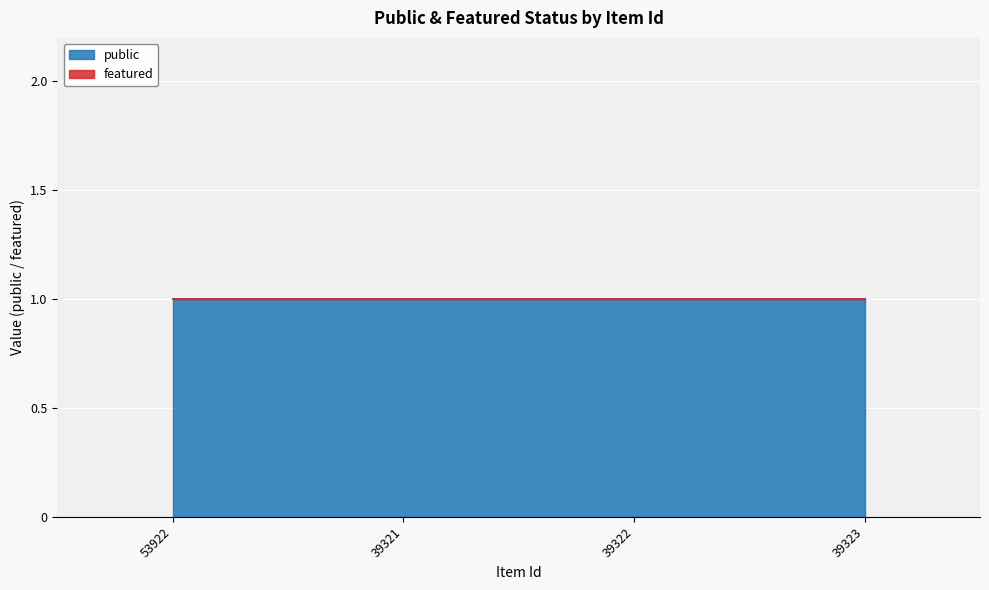

Which label corresponds to the smallest value in the chart?

53922